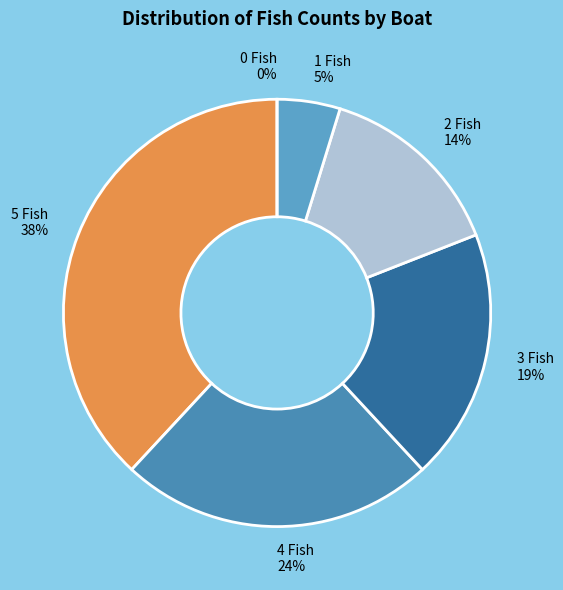

To the nearest percent, what is the difference between the largest and smallest slice percentages?

38%